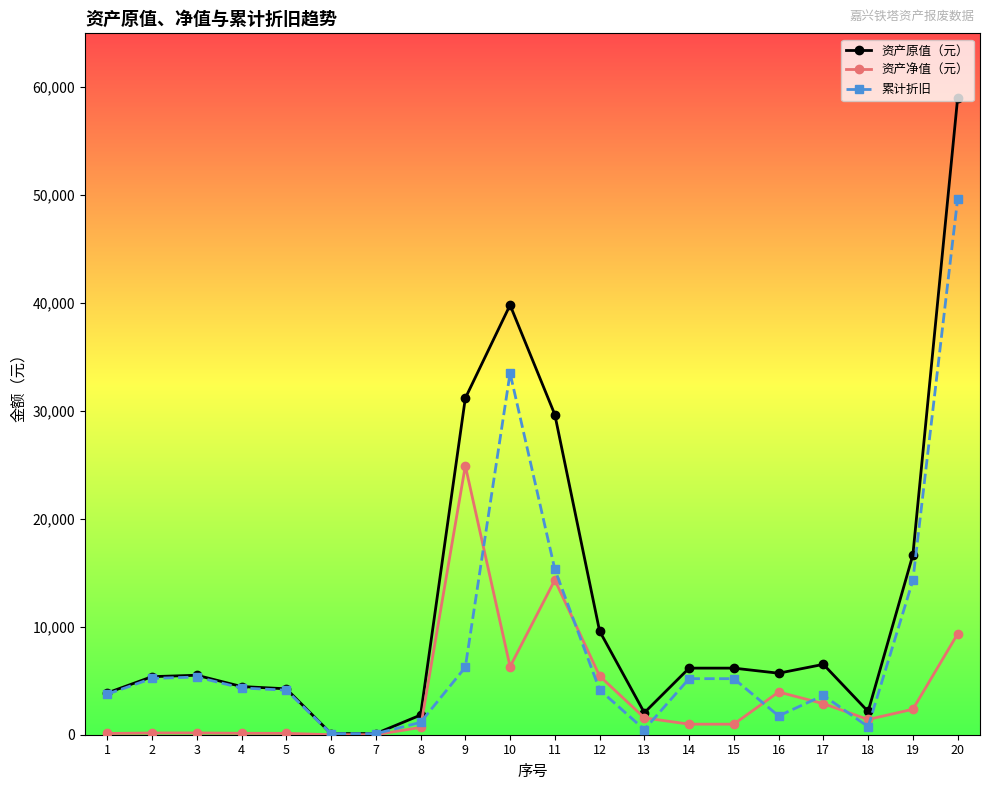

List the series in order of their peak value, highest first.

资产原值（元）, 累计折旧, 资产净值（元）